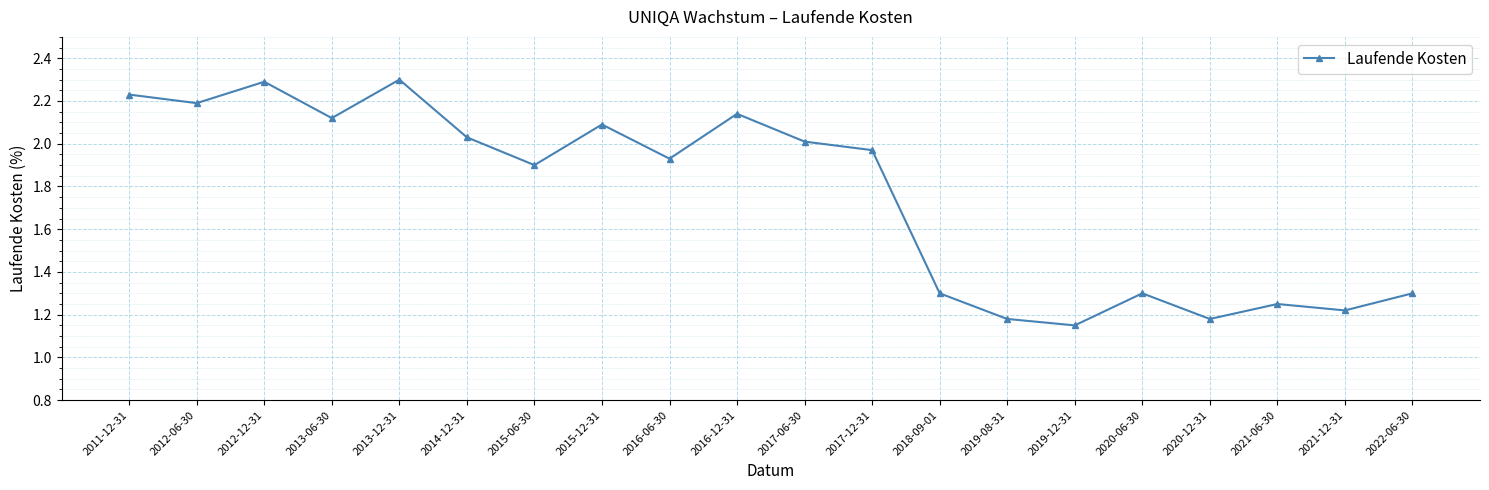

What is the value of the 13th point from the left?

1.3